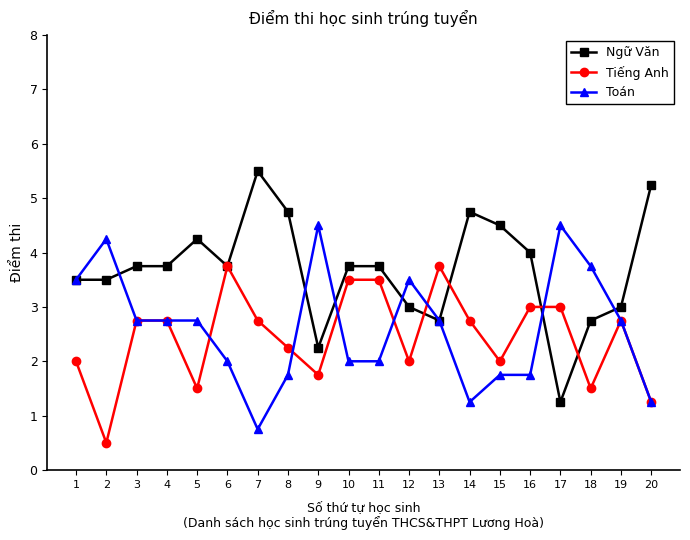

Rank the series at 16 from highest to lowest value.

Ngữ Văn, Tiếng Anh, Toán